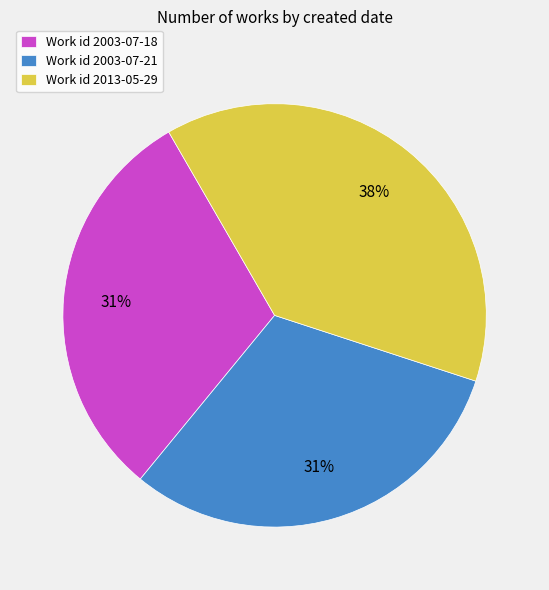

Count the number of slices in the pie.

3